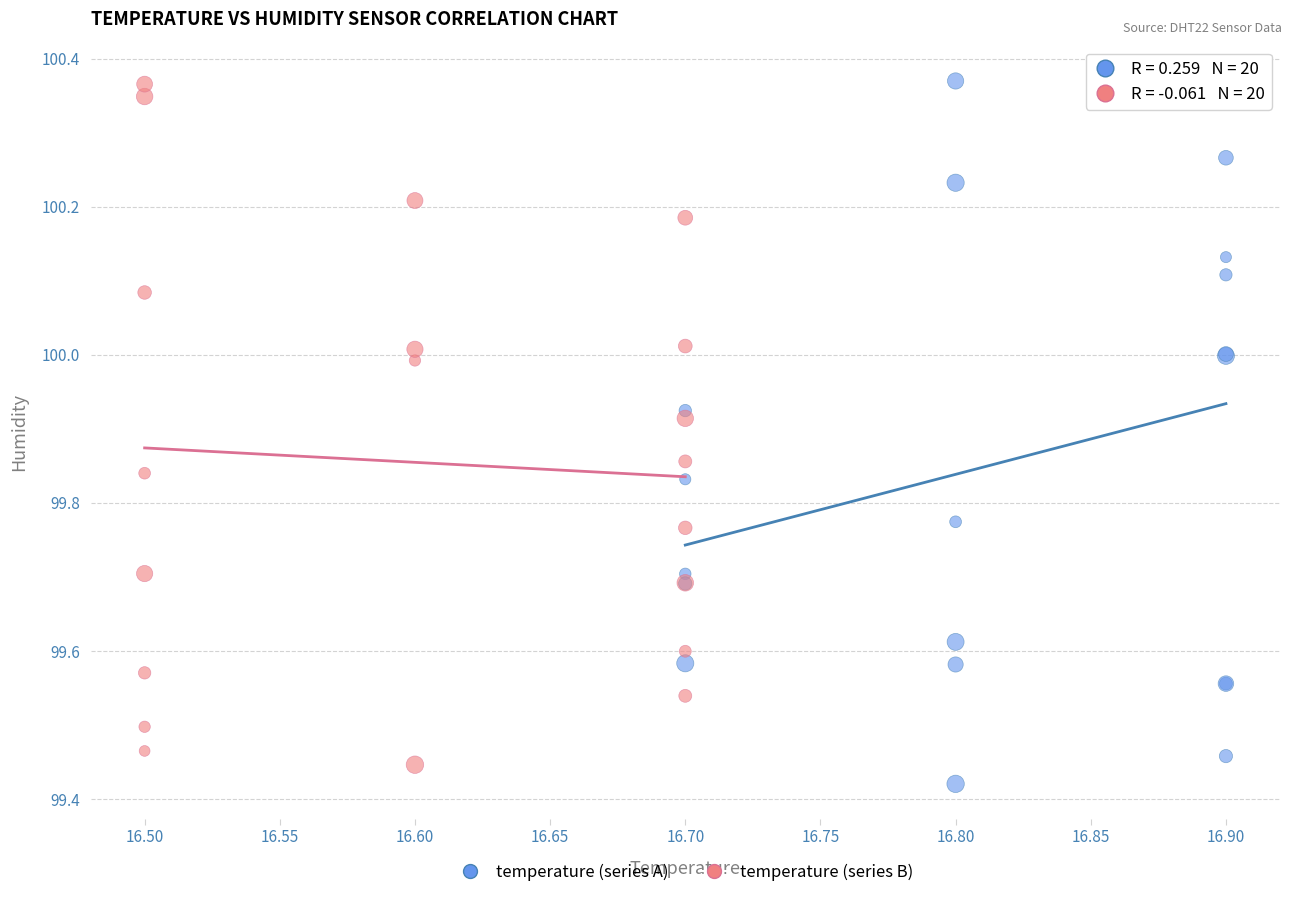

Which series reaches the minimum Y coordinate?

temperature (series A)